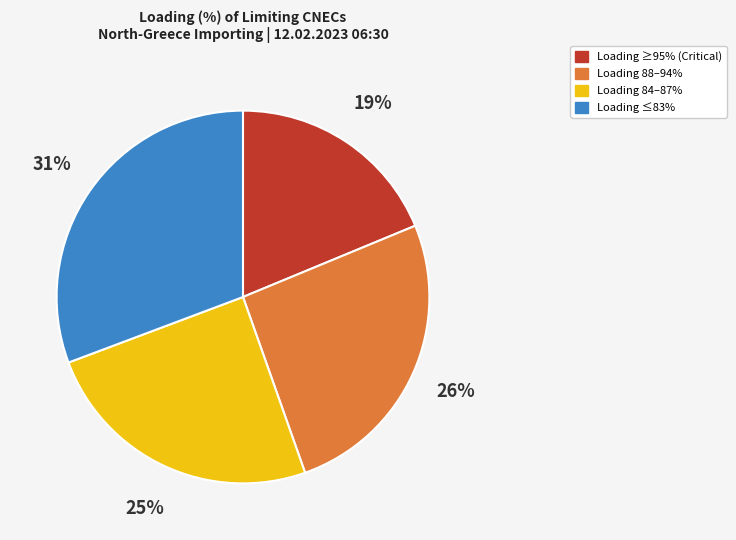

To the nearest percent, what is the difference between the largest and smallest slice percentages?

12%